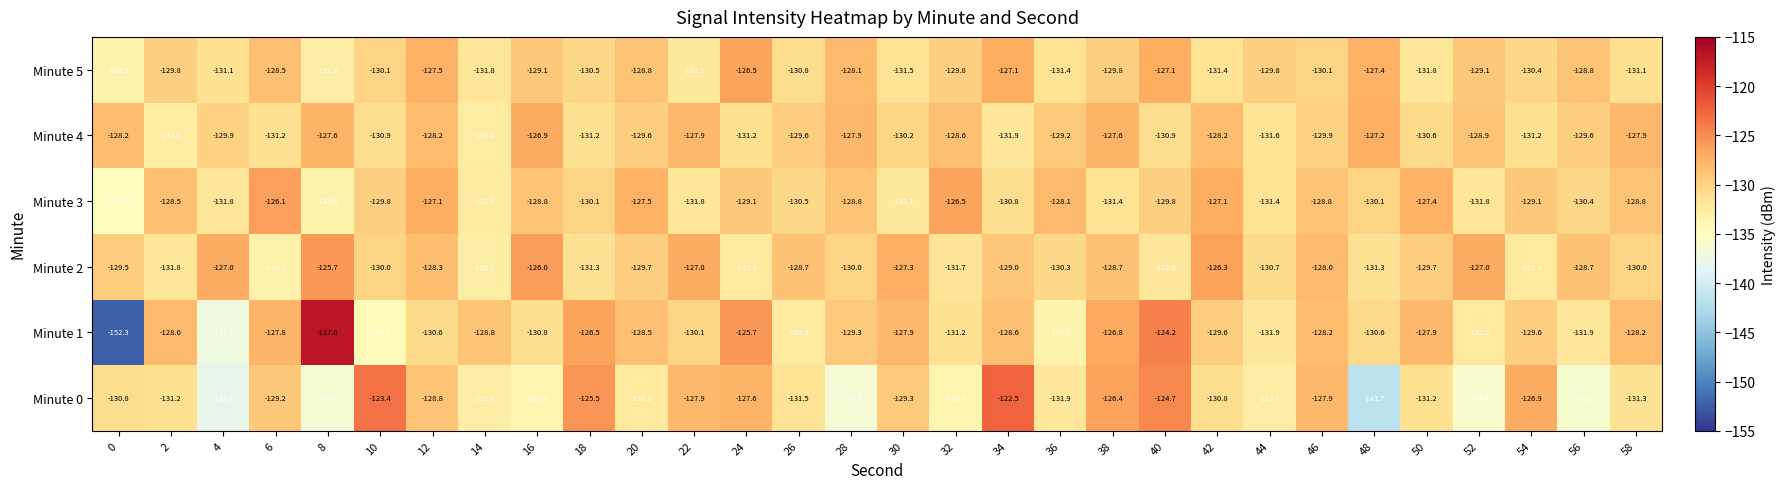

Where is Minute 4 nearest to the value -129?

52